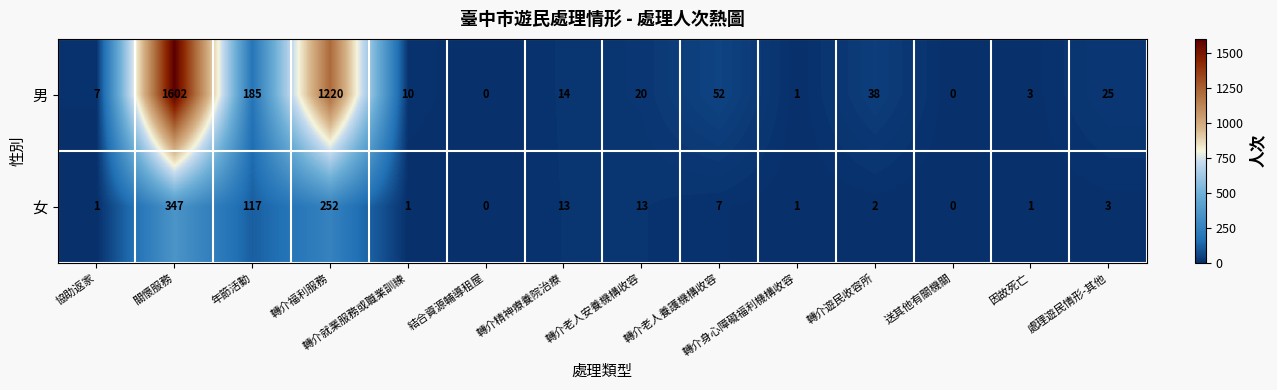

Count the number of categories in the chart.

14